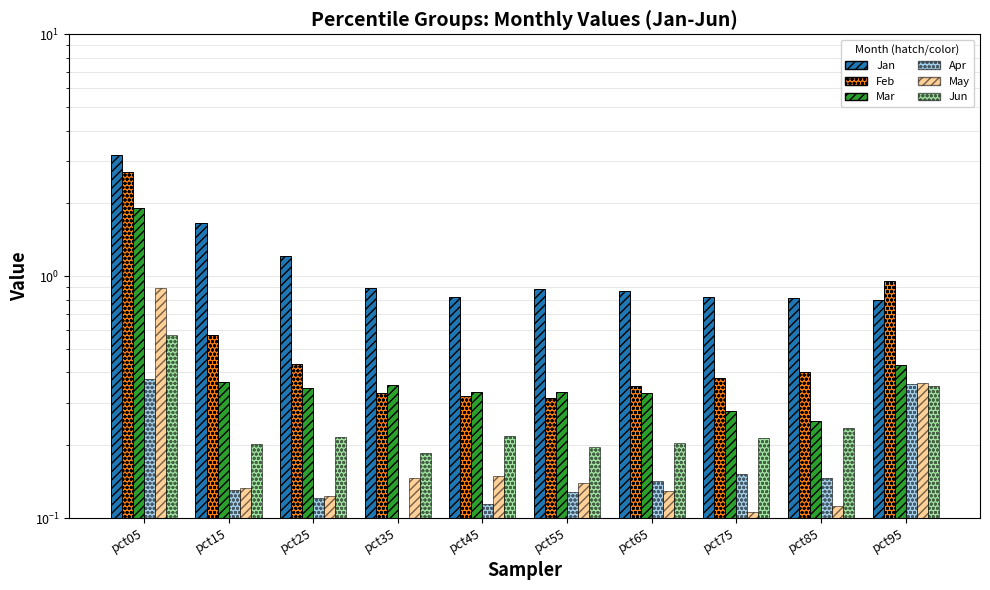

The May series shows 0.1 at pct85. True or false?

True